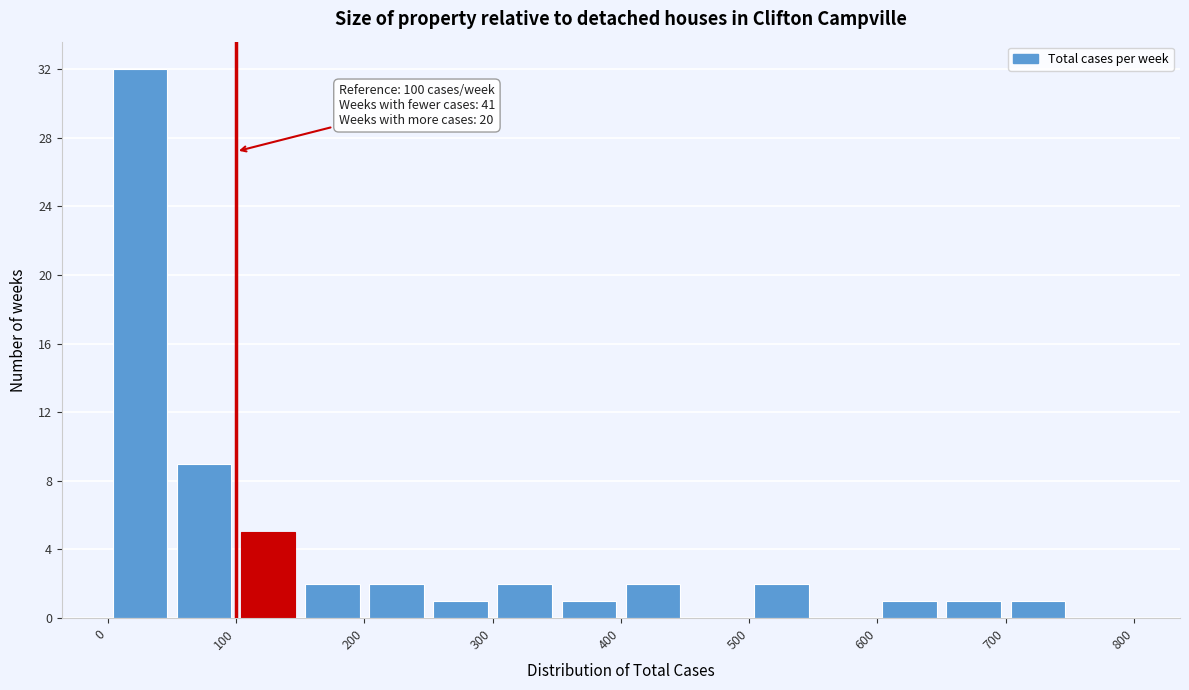

Over which range of the x-axis is the bar tallest?

0 to 50